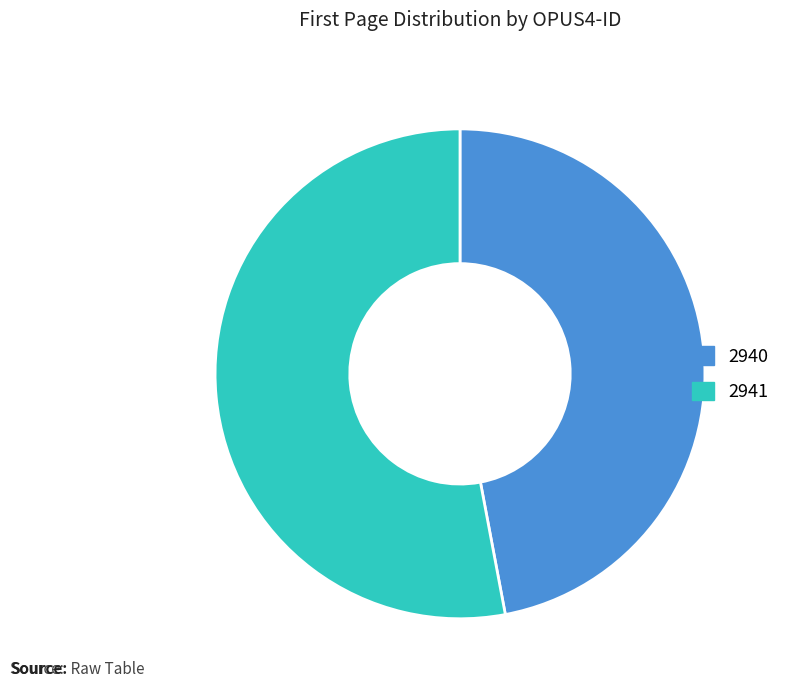

Which has a higher value, 2941 or 2940?

2941